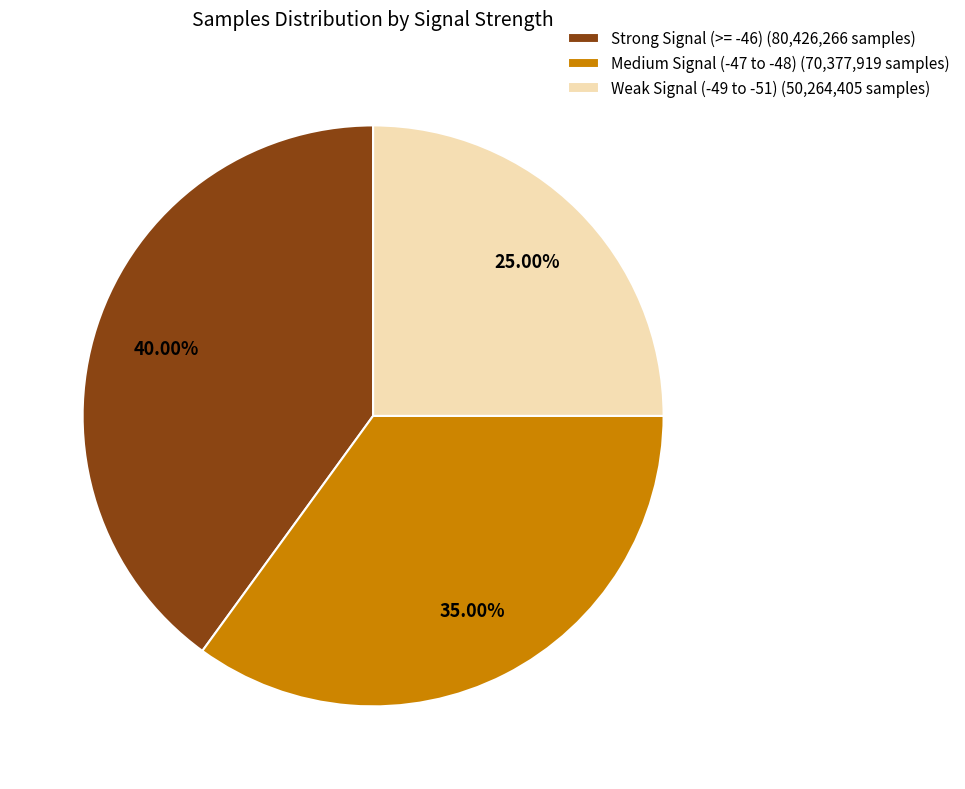

Which has a higher value, Medium Signal (-47 to -48) (70,377,919 samples) or Strong Signal (>= -46) (80,426,266 samples)?

Strong Signal (>= -46) (80,426,266 samples)